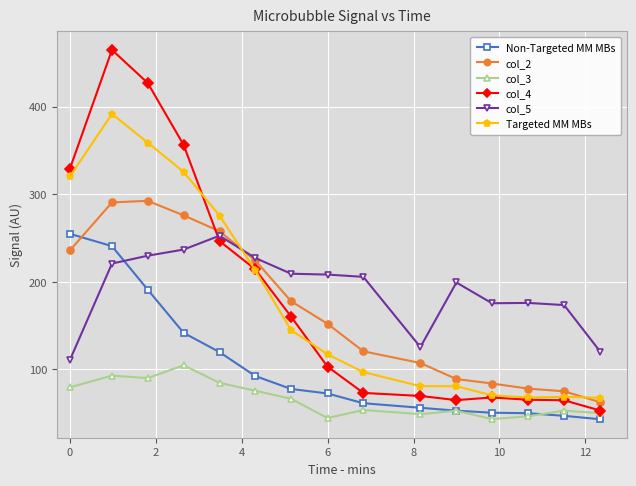

In col_5, how many points are lower than both neighbors (excluding endpoints)?

2